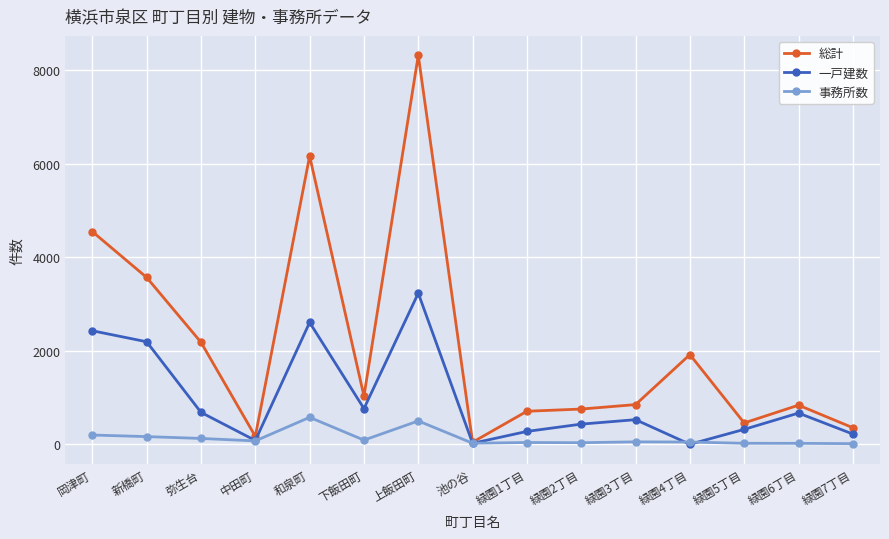

The value of 一戸建数 at 緑園4丁目 is 1477. True or false?

False